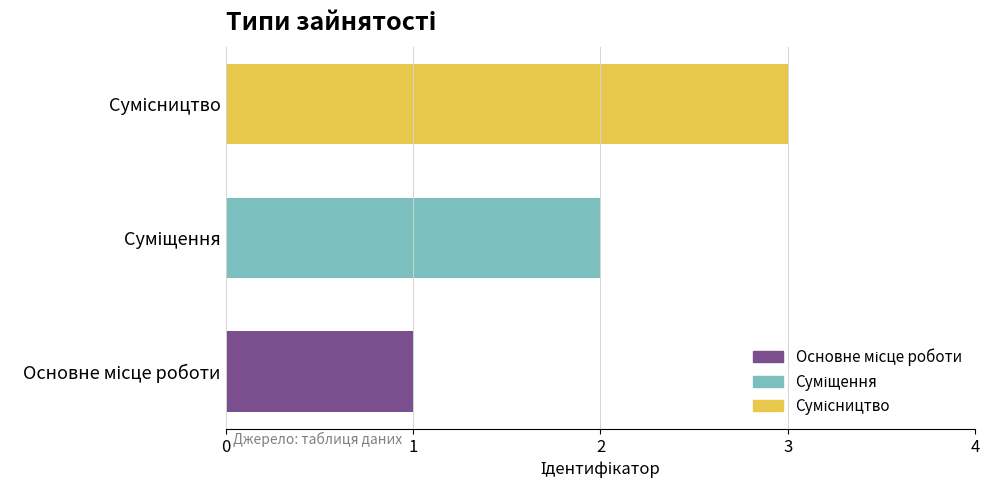

What is the sum of all values?

6